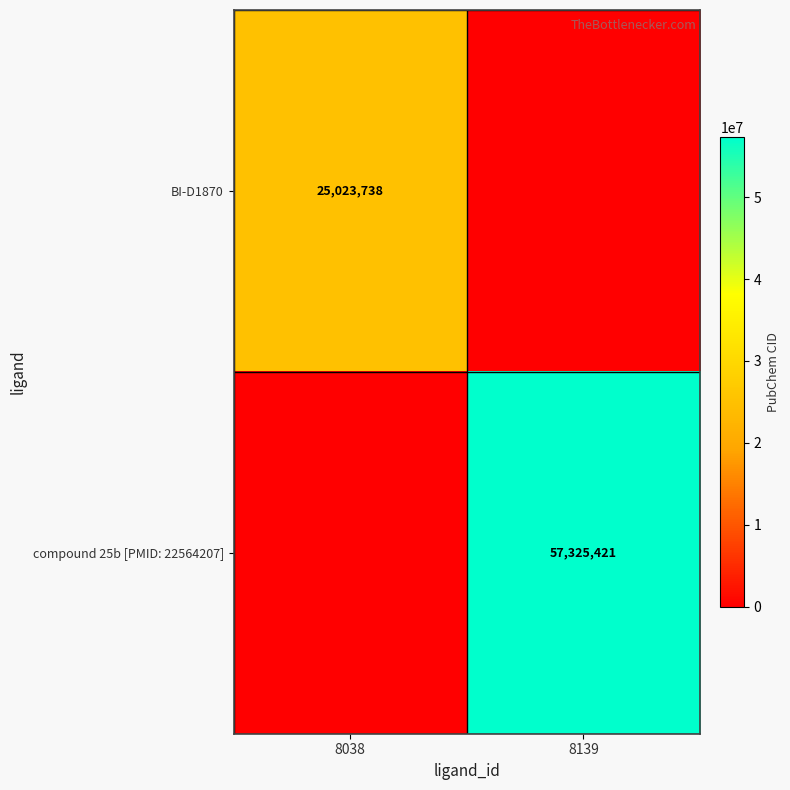

The value of BI-D1870 at 8038 is 10319334. True or false?

False